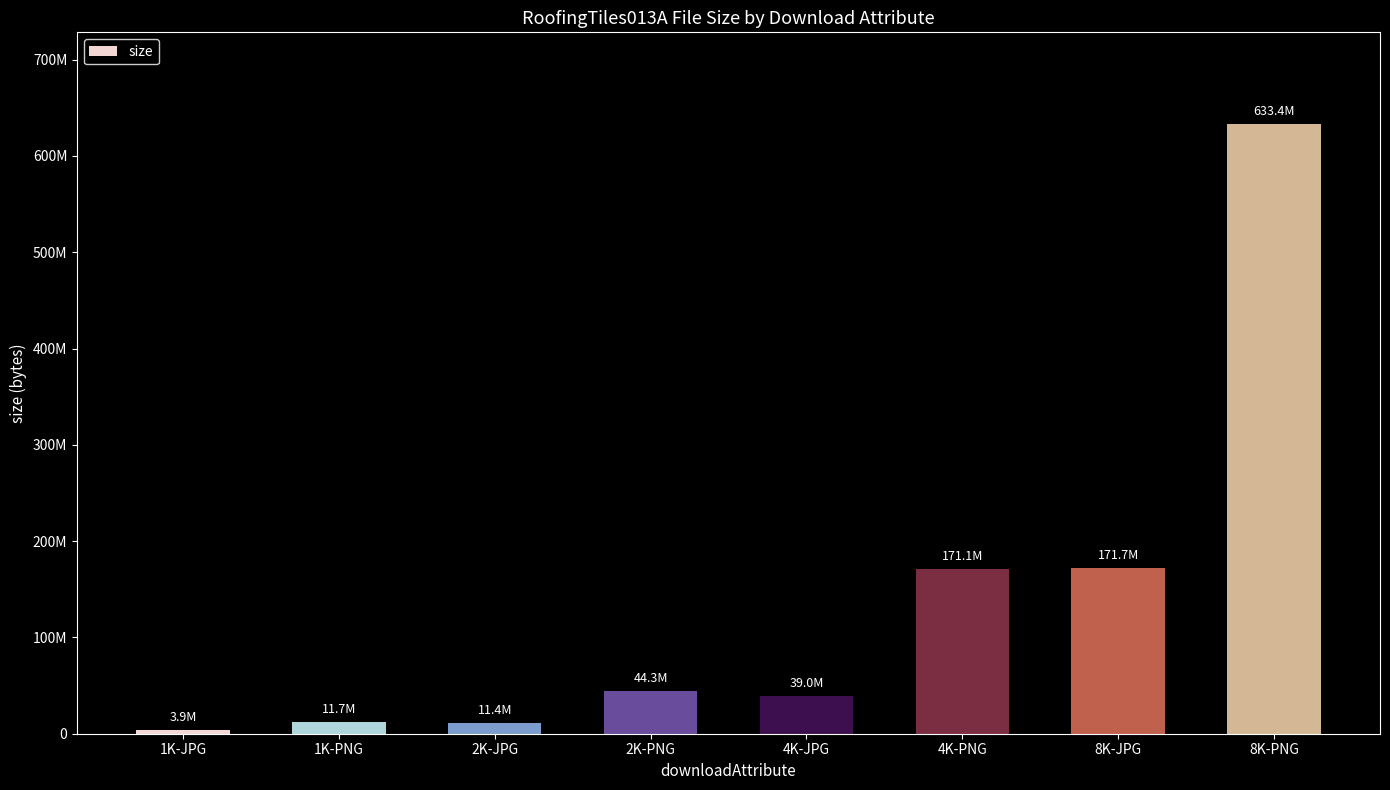

Rank the categories by value from lowest to highest.

1K-JPG, 2K-JPG, 1K-PNG, 4K-JPG, 2K-PNG, 4K-PNG, 8K-JPG, 8K-PNG